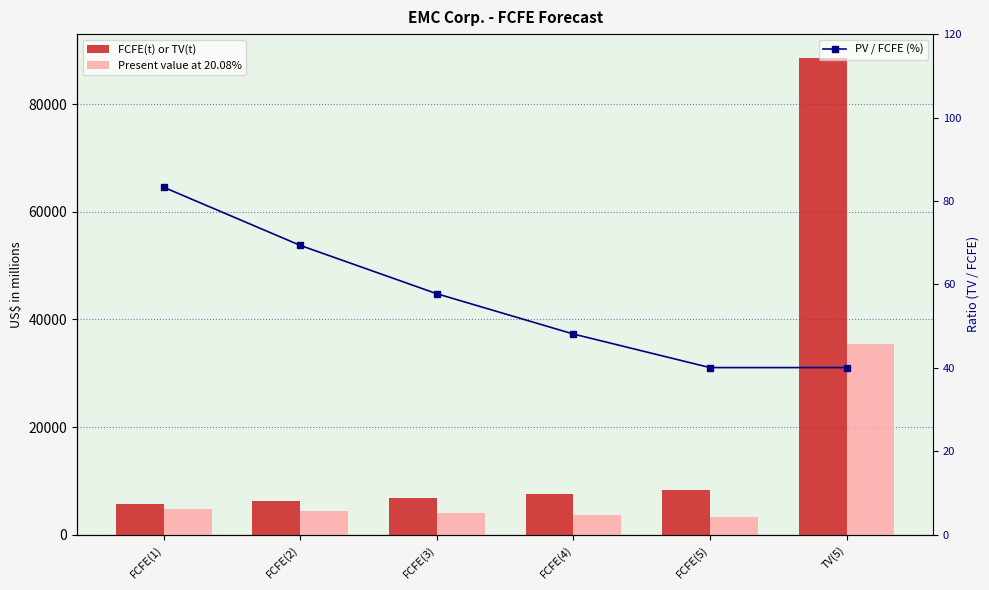

Are the bars horizontal?

No